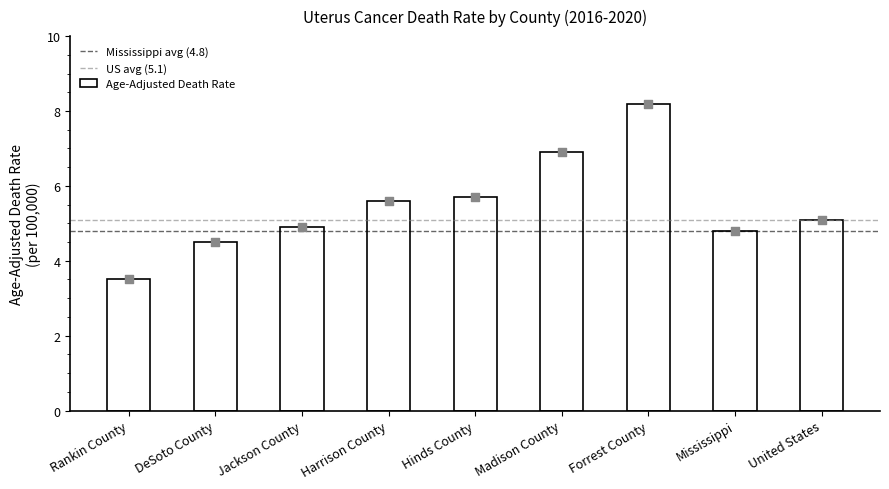

What is the change in value from Jackson County to Hinds County?

+0.8